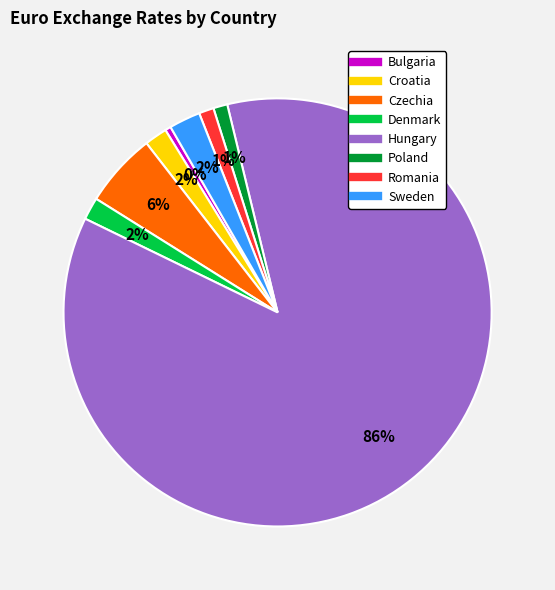

To the nearest percent, what percentage of the pie is Poland?

1%